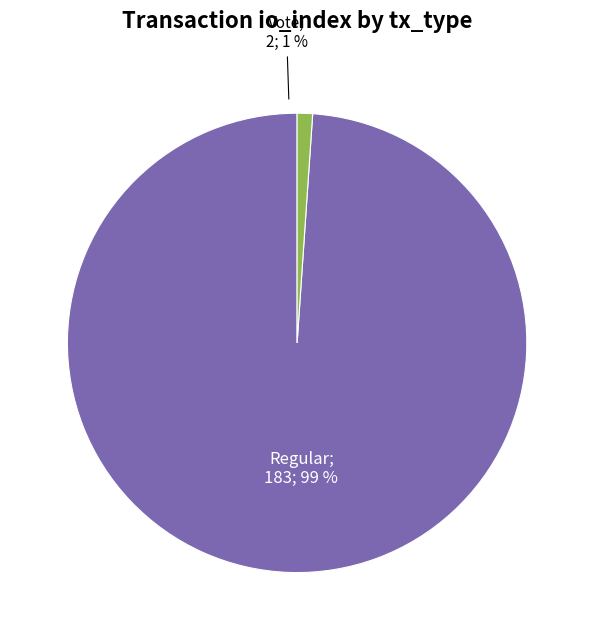

What is the change in value from Regular to Vote?

-181